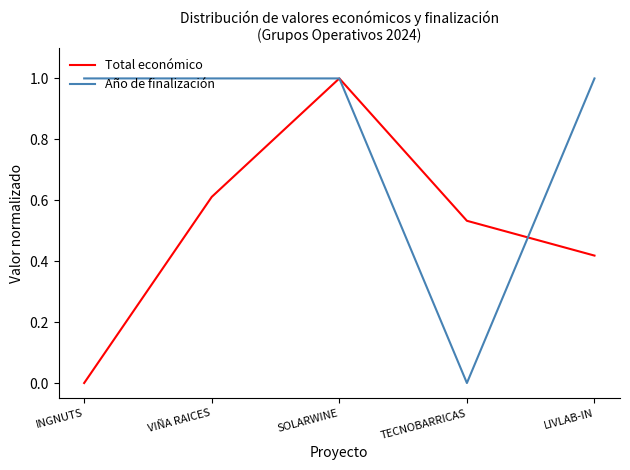

What is the maximum value shown in the chart?

1.0